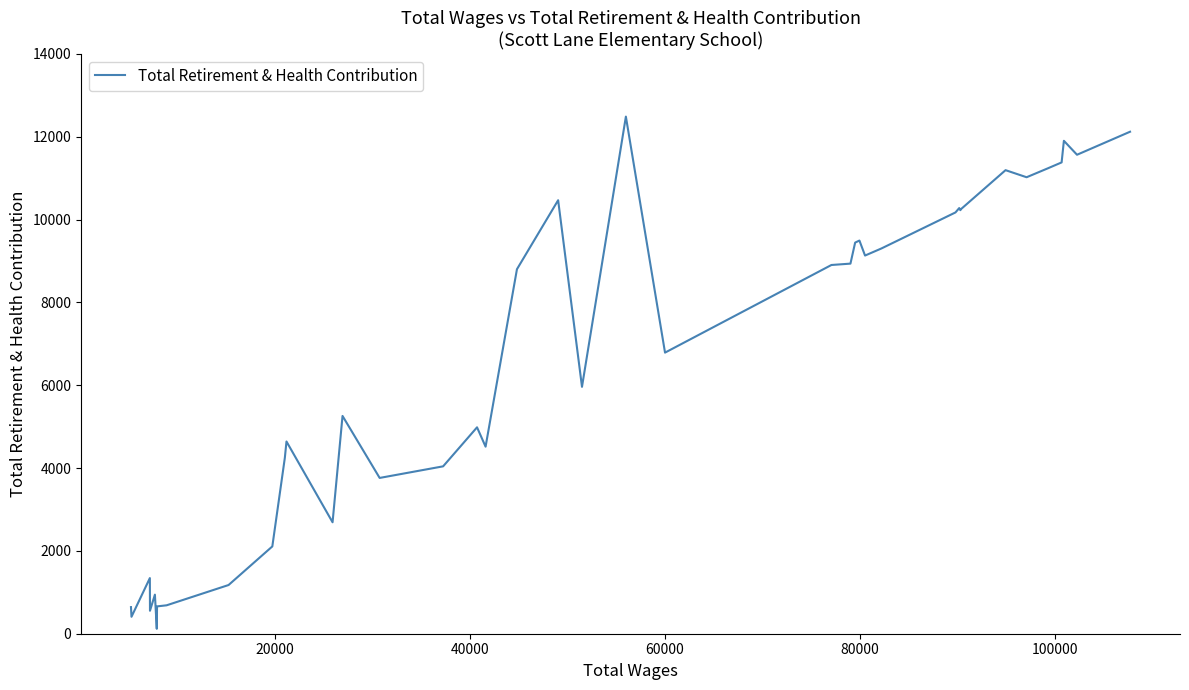

The value at 21 is 14063. True or false?

False